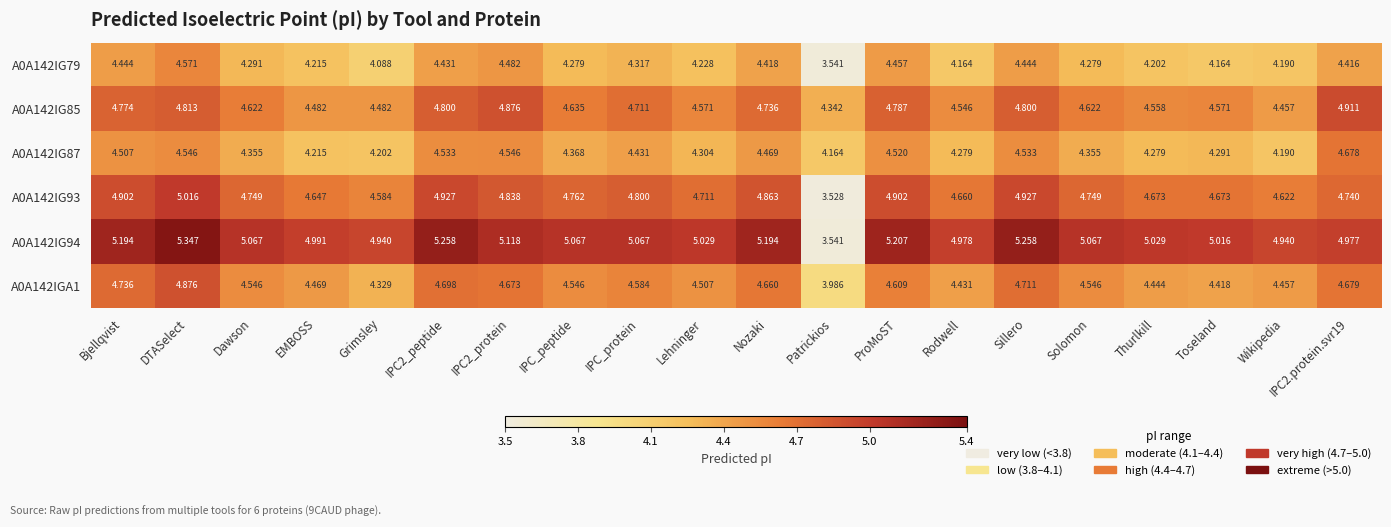

Which label corresponds to the smallest value in the chart?

Patrickios